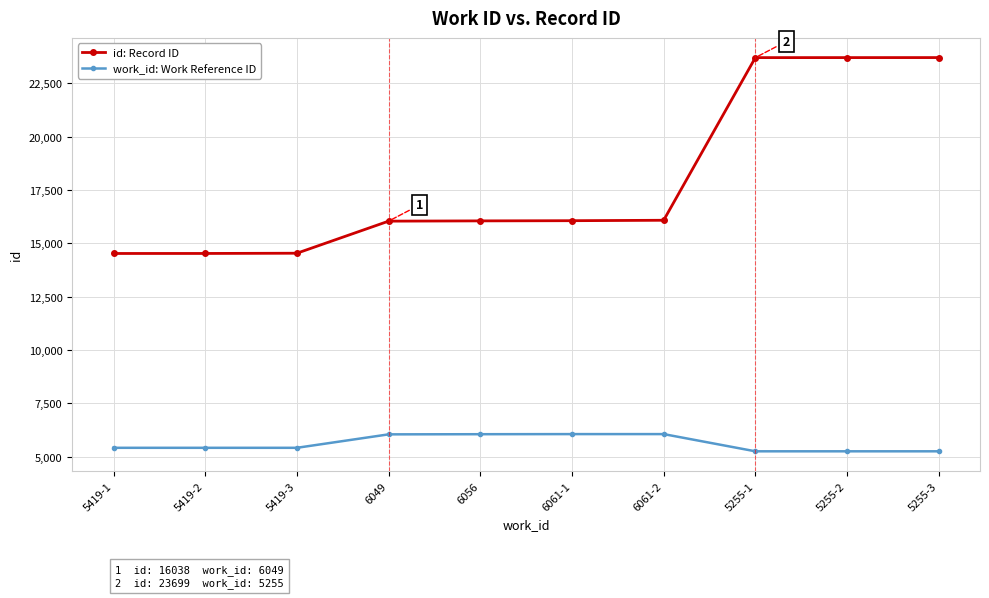

Rank the series by their maximum value, from lowest to highest.

work_id: Work Reference ID, id: Record ID